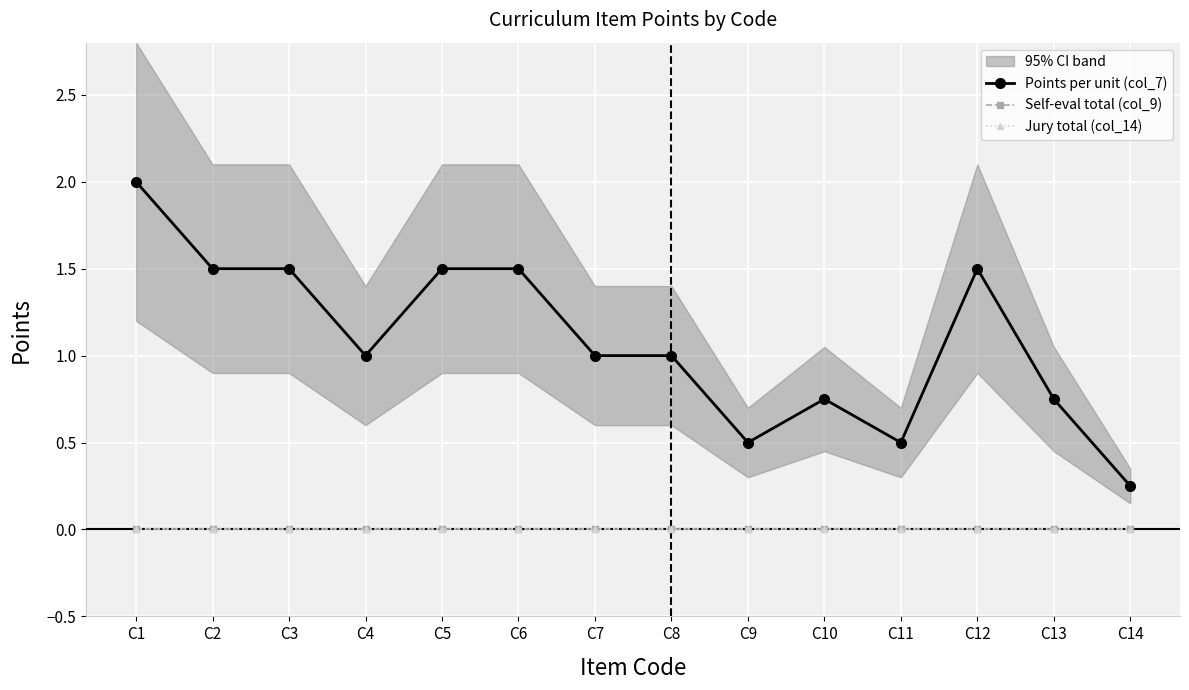

Read the Points per unit (col_7) value at C8.

1.0